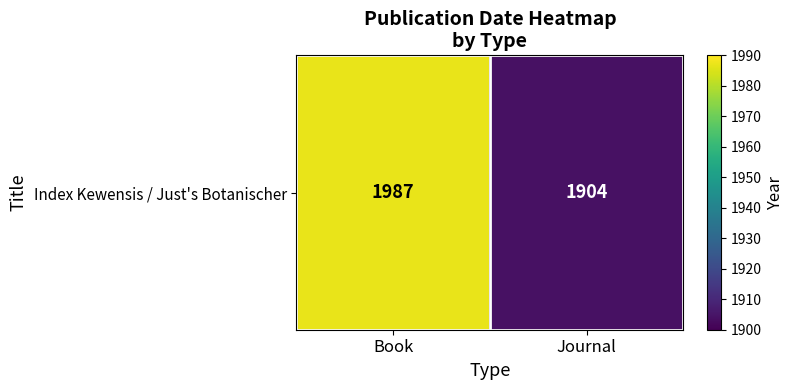

Which label corresponds to the largest value in the chart?

Book